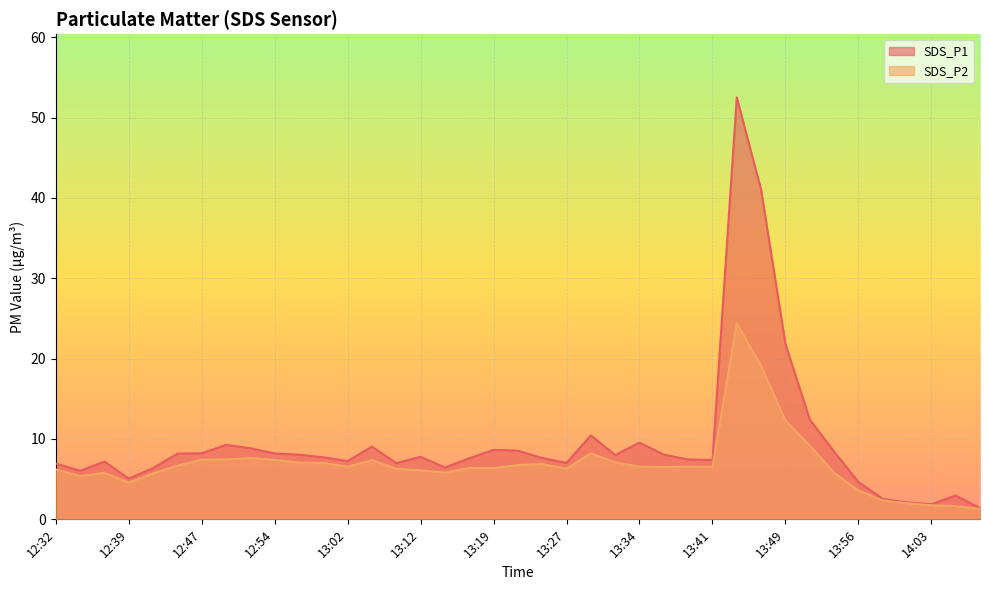

What is the label of the 4th point from the left?

12:39